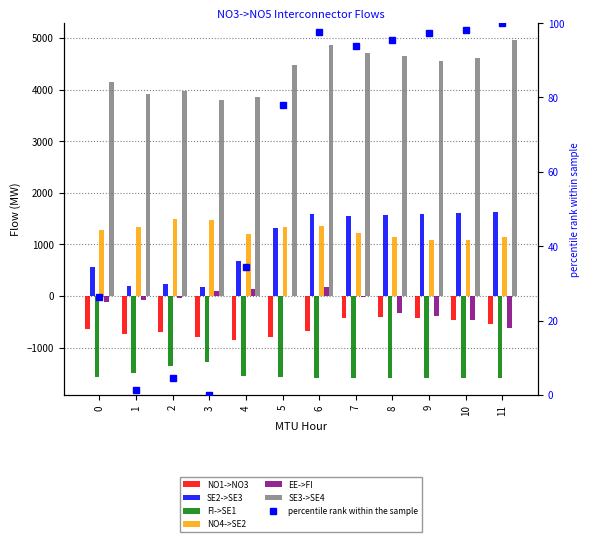

What is the difference between the maximum and second lowest values in the SE3->SE4 series?

1113.6